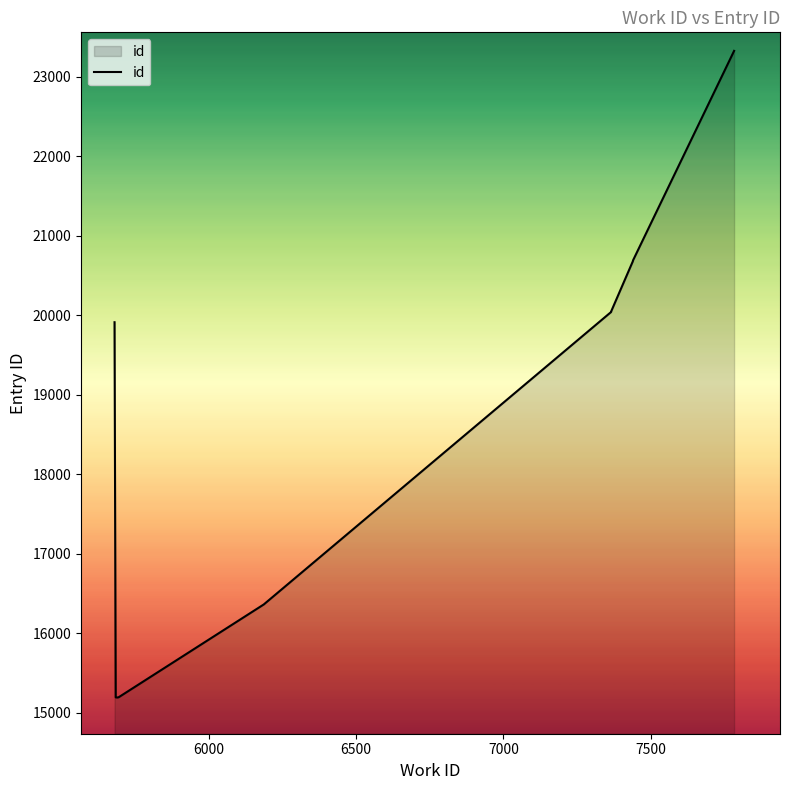

True or false: the data has more than 0 interior local peaks.

False